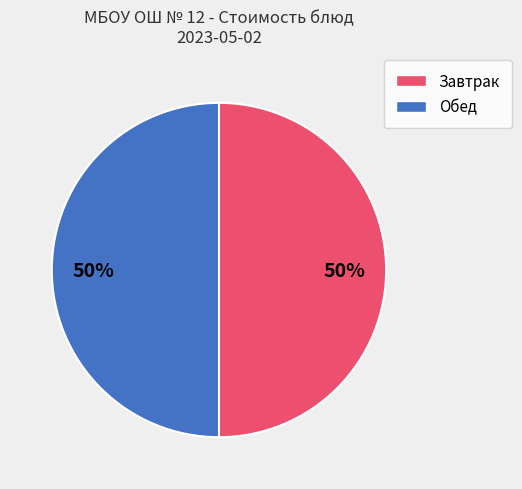

To the nearest percent, what is the average slice percentage?

50%